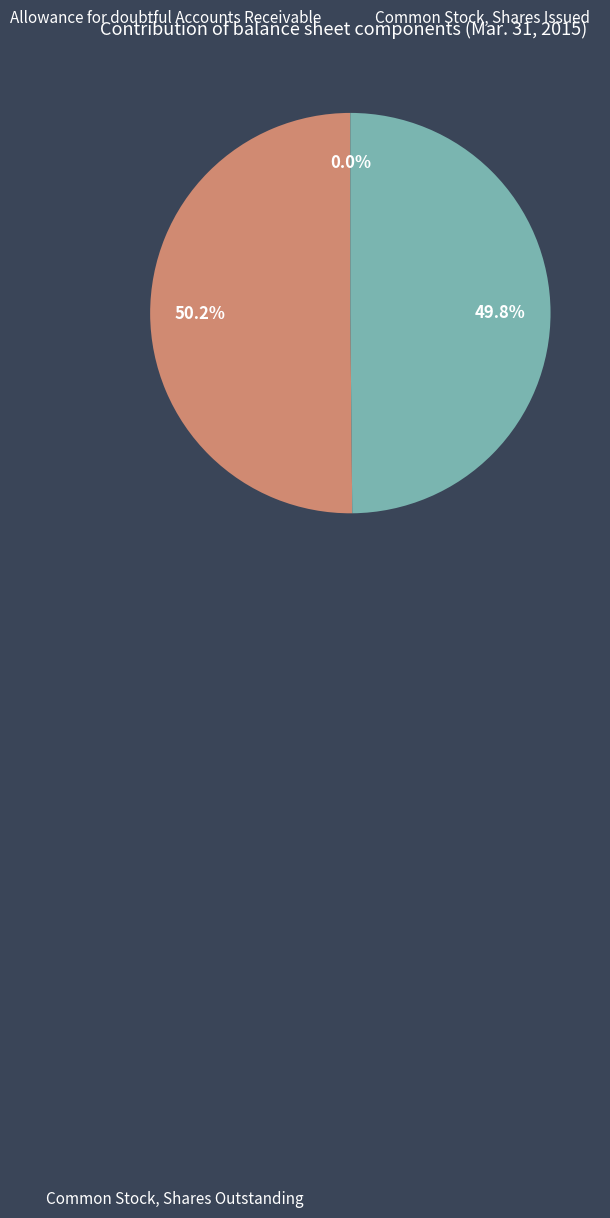

How many slices are in this pie chart?

3